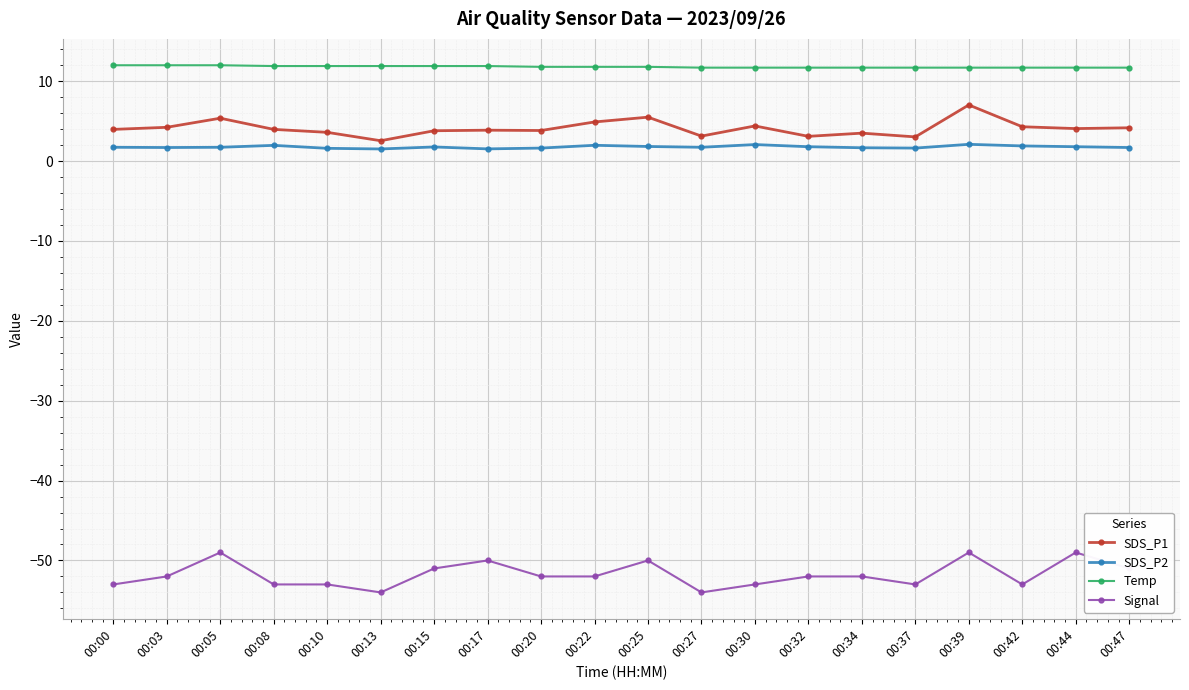

Where is the first local maximum for Signal?

00:05